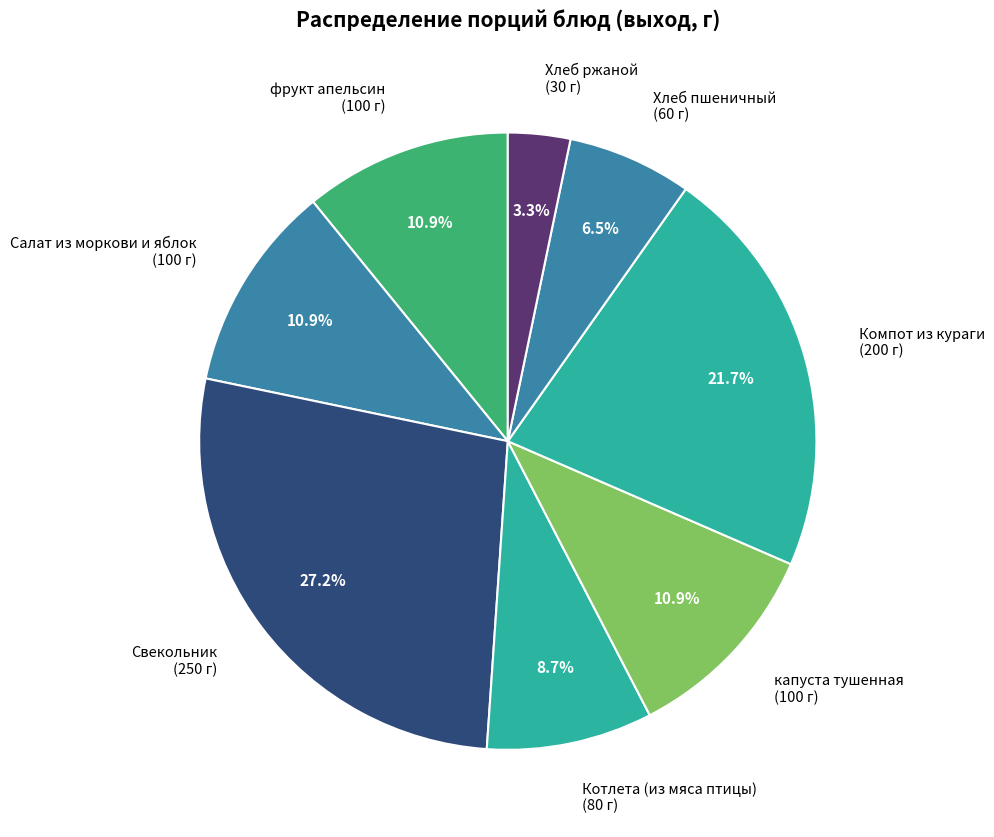

How many slices are in this pie chart?

8